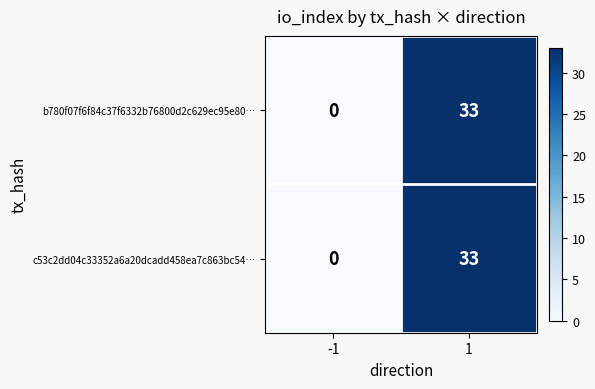

The c53c2dd04c33352a6a20dcadd458ea7c863bc54… series shows 33 at 1. True or false?

True